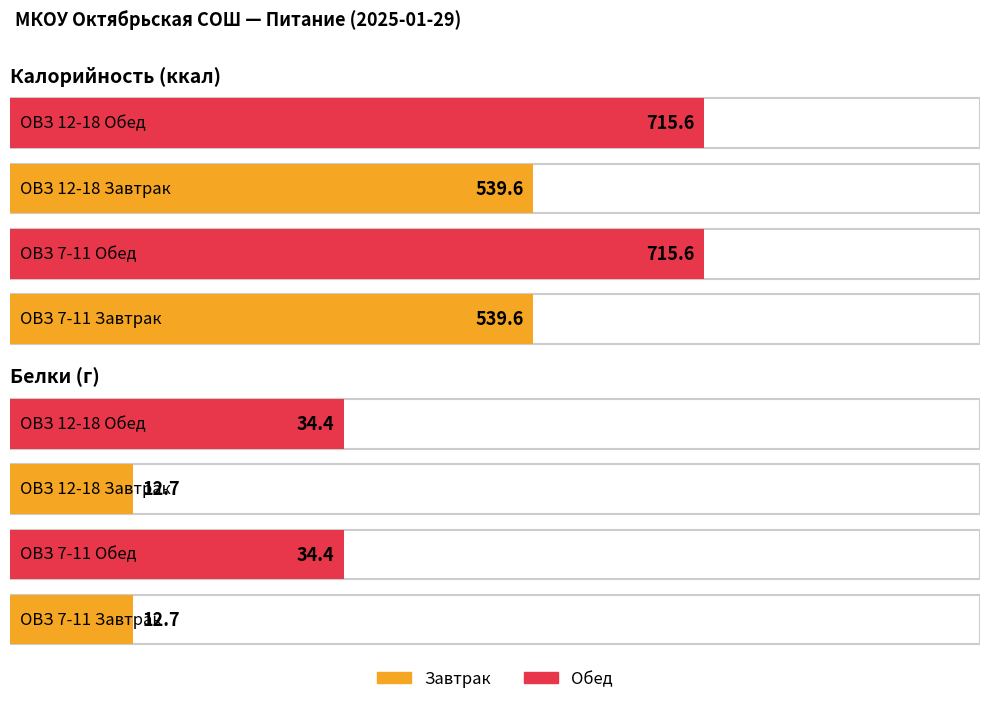

How many groups of bars are there?

4